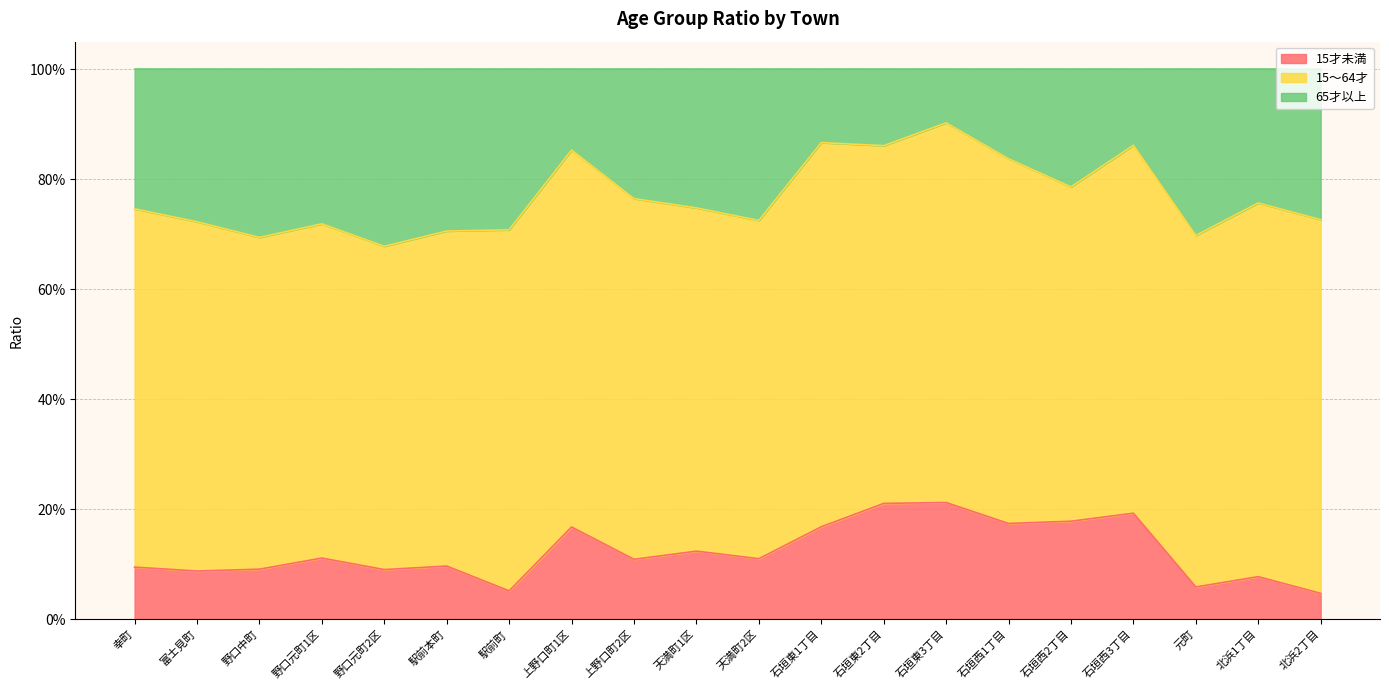

Which label corresponds to the smallest value in the chart?

北浜2丁目